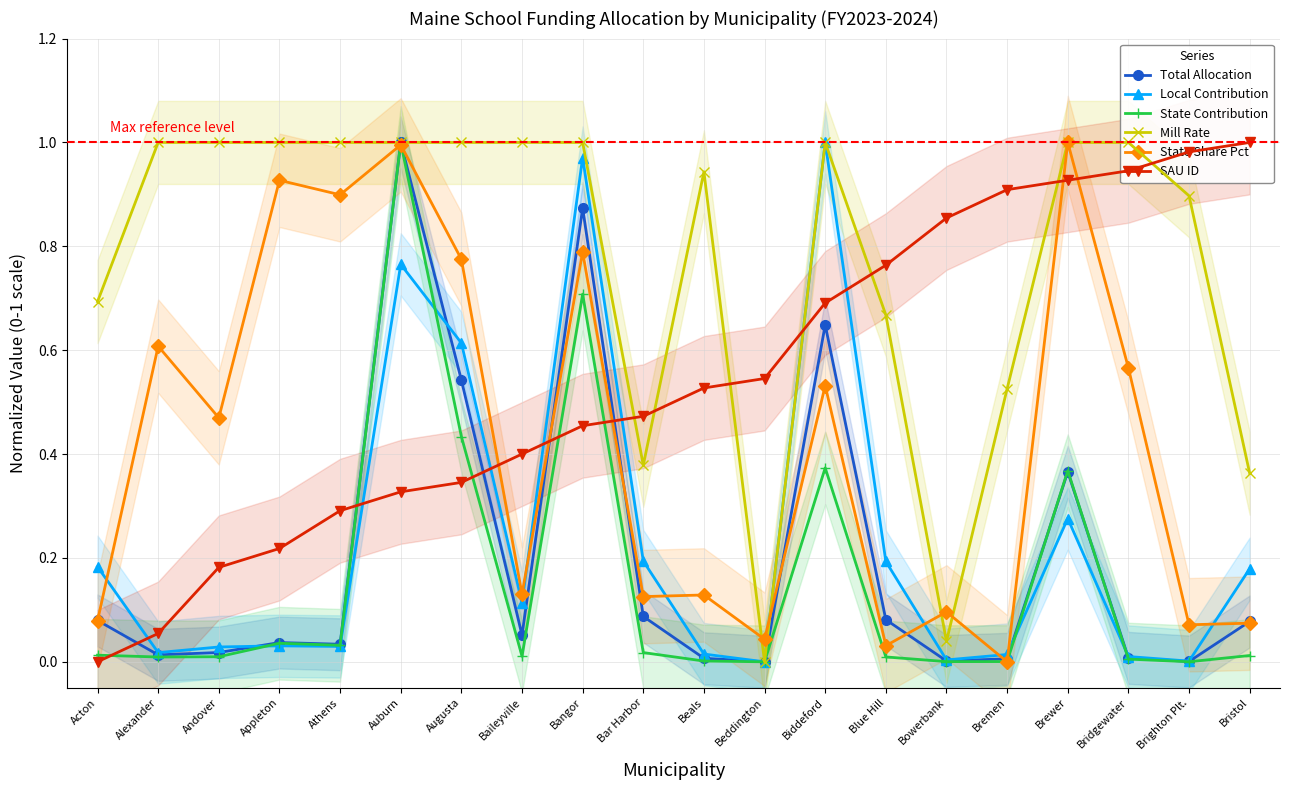

Which has a higher value, Augusta or Blue Hill?

Augusta